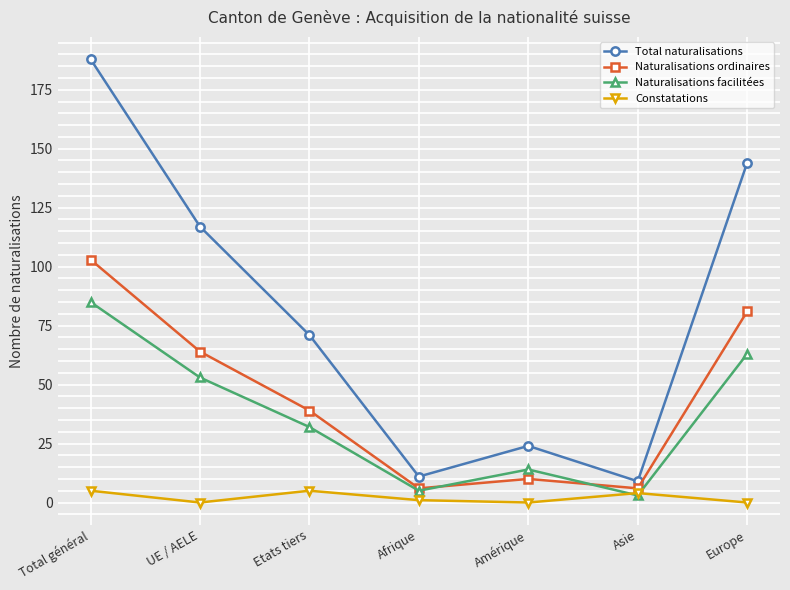

True or false: Total naturalisations and Constatations cross at least once.

False